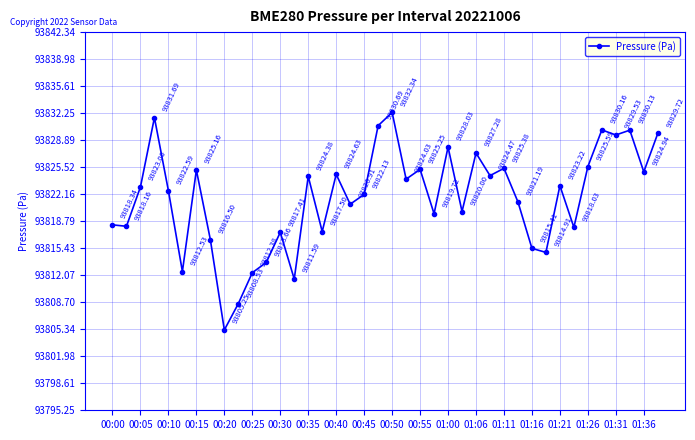

What is the sum of all values?

3752866.4